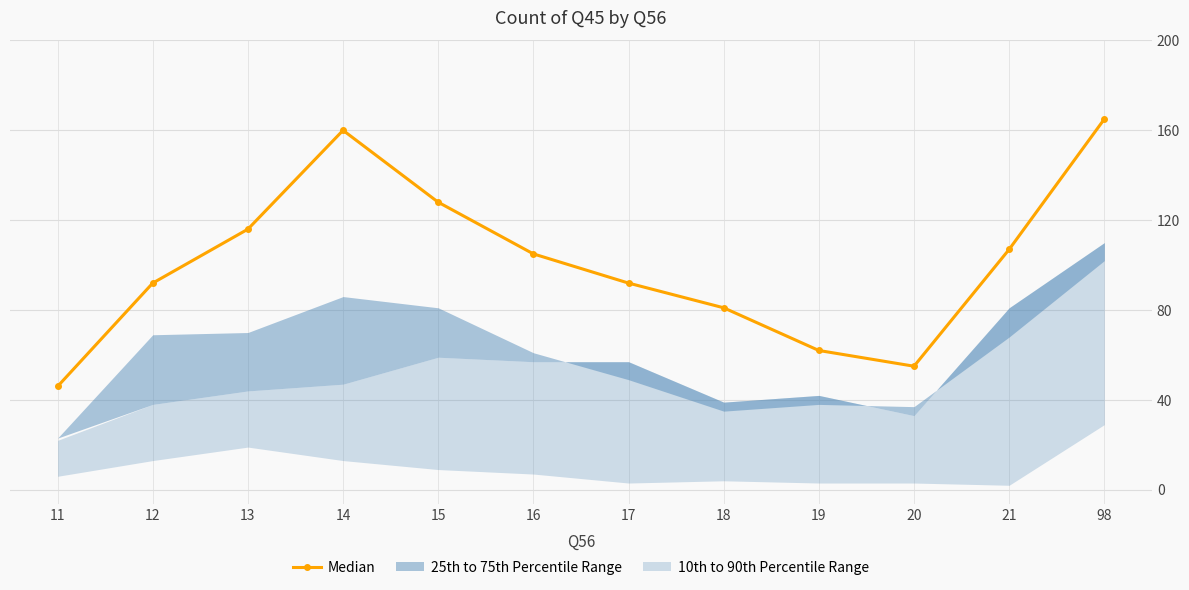

At which label does the data first exceed 105?

13